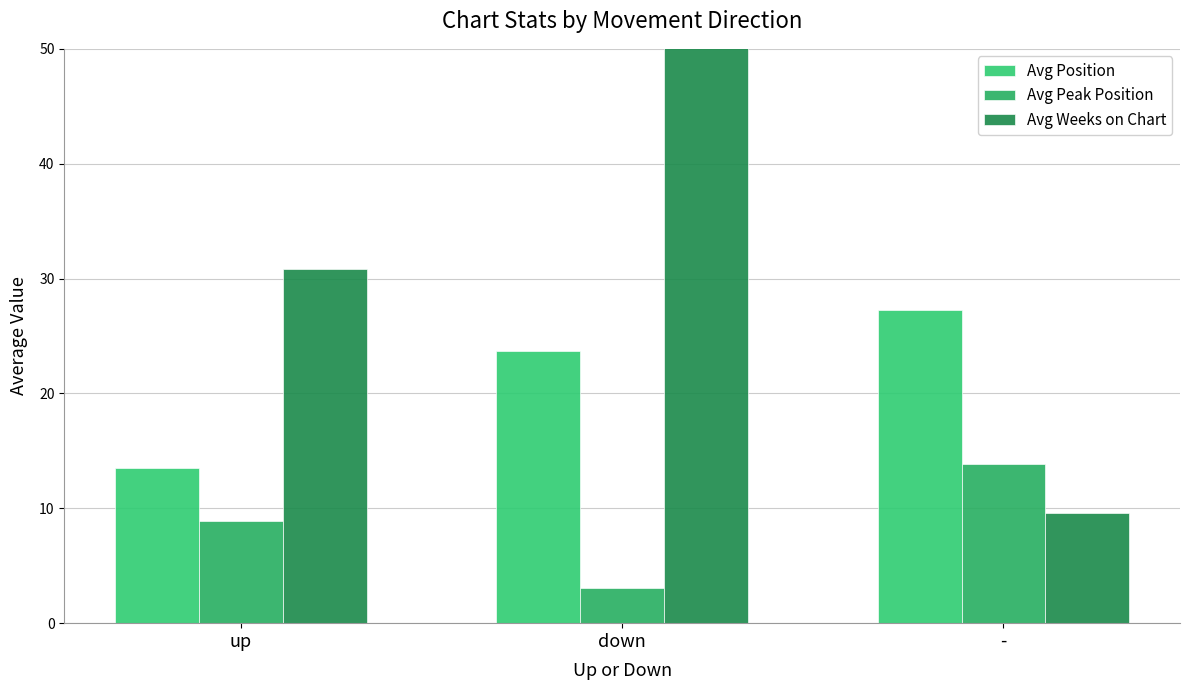

At which category does the chart reach its minimum across all series?

down